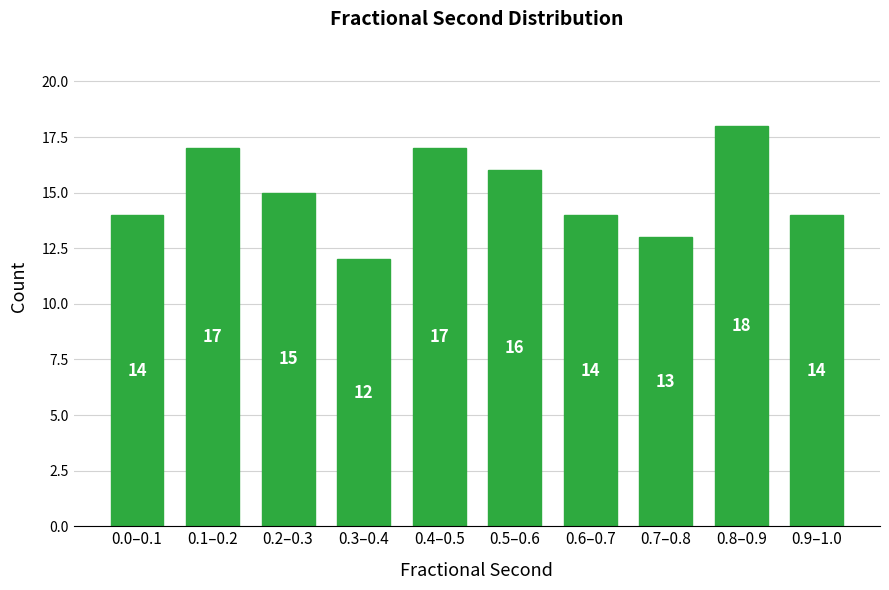

Reading right to left, what are all the values shown in this chart?

14	18	13	14	16	17	12	15	17	14